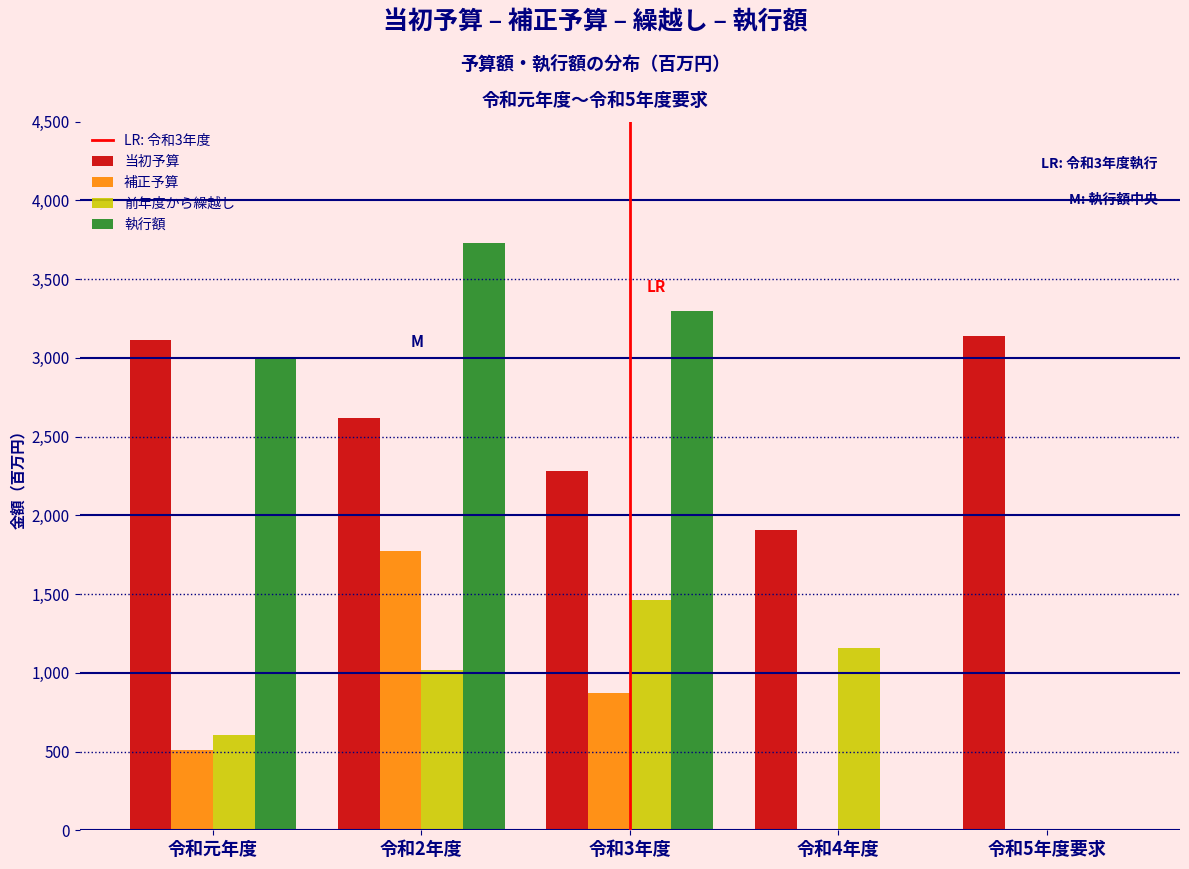

Reading right to left, transcribe all the data shown in this chart.

当初予算: 令和5年度要求=3139	令和4年度=1907	令和3年度=2280	令和2年度=2615	令和元年度=3113
補正予算: 令和5年度要求=0	令和4年度=0	令和3年度=873	令和2年度=1775	令和元年度=512
前年度から繰越し: 令和5年度要求=0	令和4年度=1157	令和3年度=1460	令和2年度=1016	令和元年度=602
執行額: 令和5年度要求=0	令和4年度=0	令和3年度=3298	令和2年度=3729	令和元年度=3004